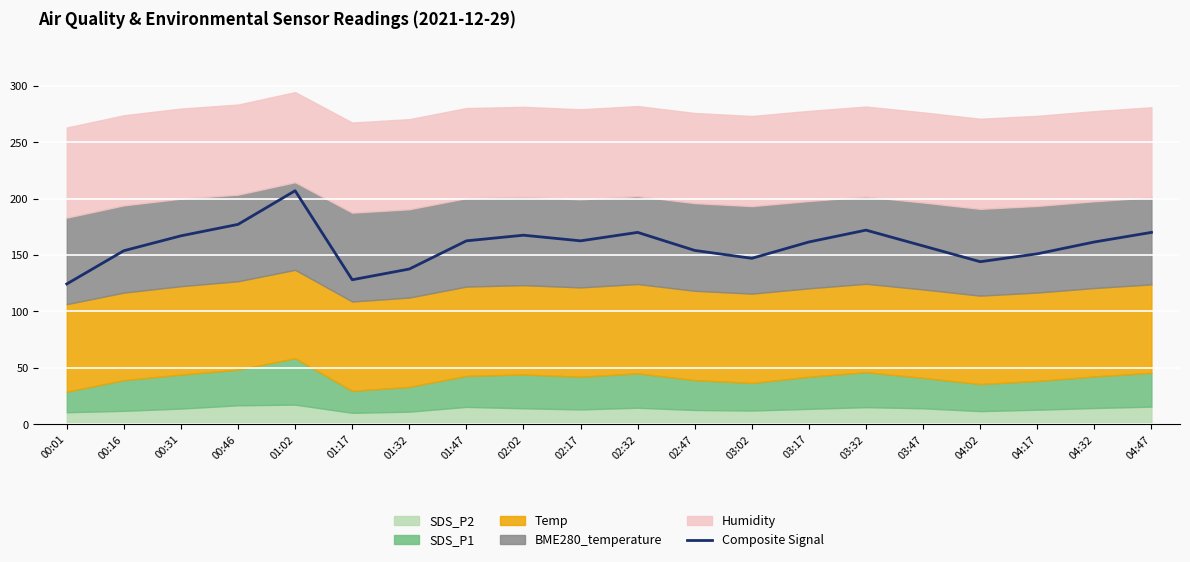

List the labels in order of value, smallest first.

00:01, 01:17, 01:32, 04:02, 03:02, 04:17, 00:16, 02:47, 03:47, 03:17, 04:32, 01:47, 02:17, 00:31, 02:02, 02:32, 04:47, 03:32, 00:46, 01:02